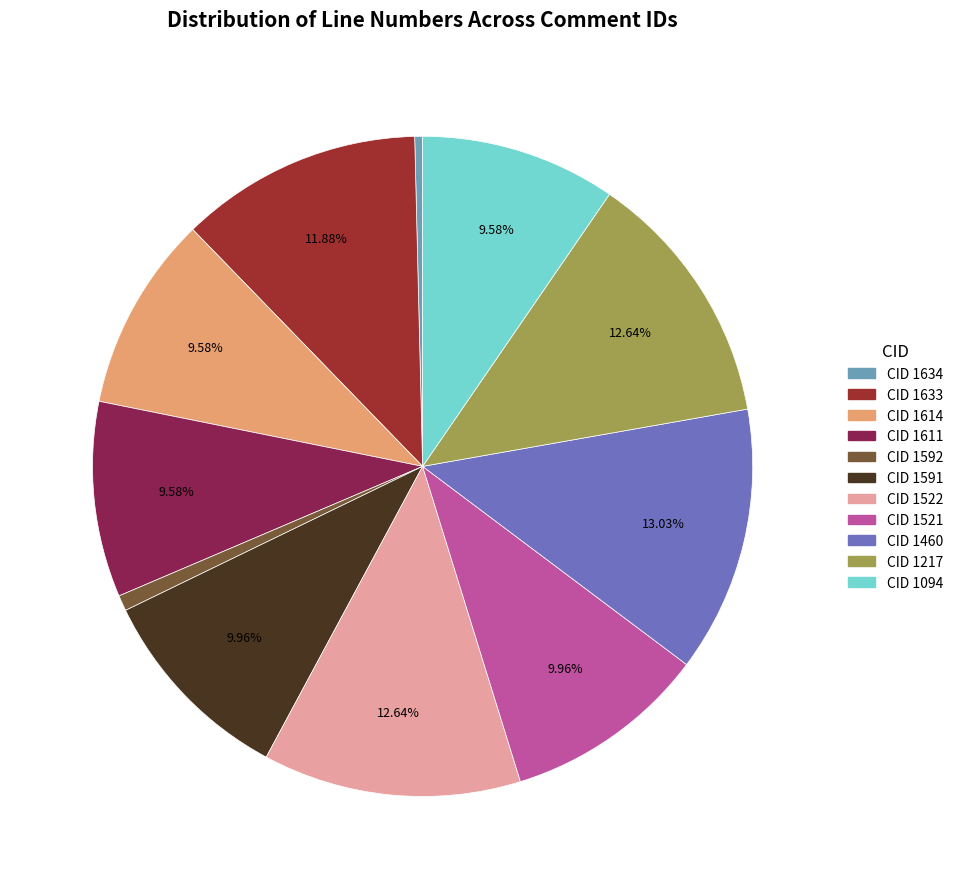

Is there a majority slice in this chart?

No